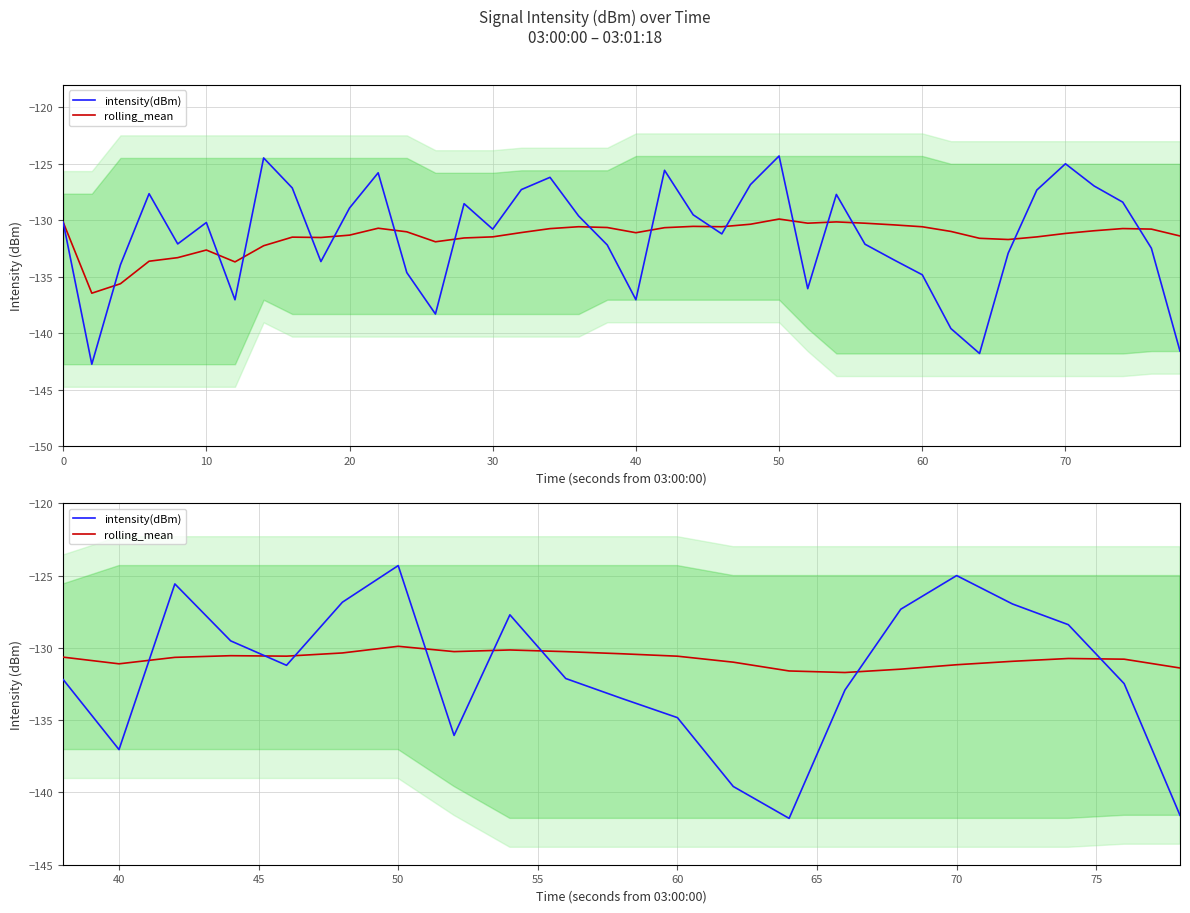

At how many categories does at least one series exceed -142?

40